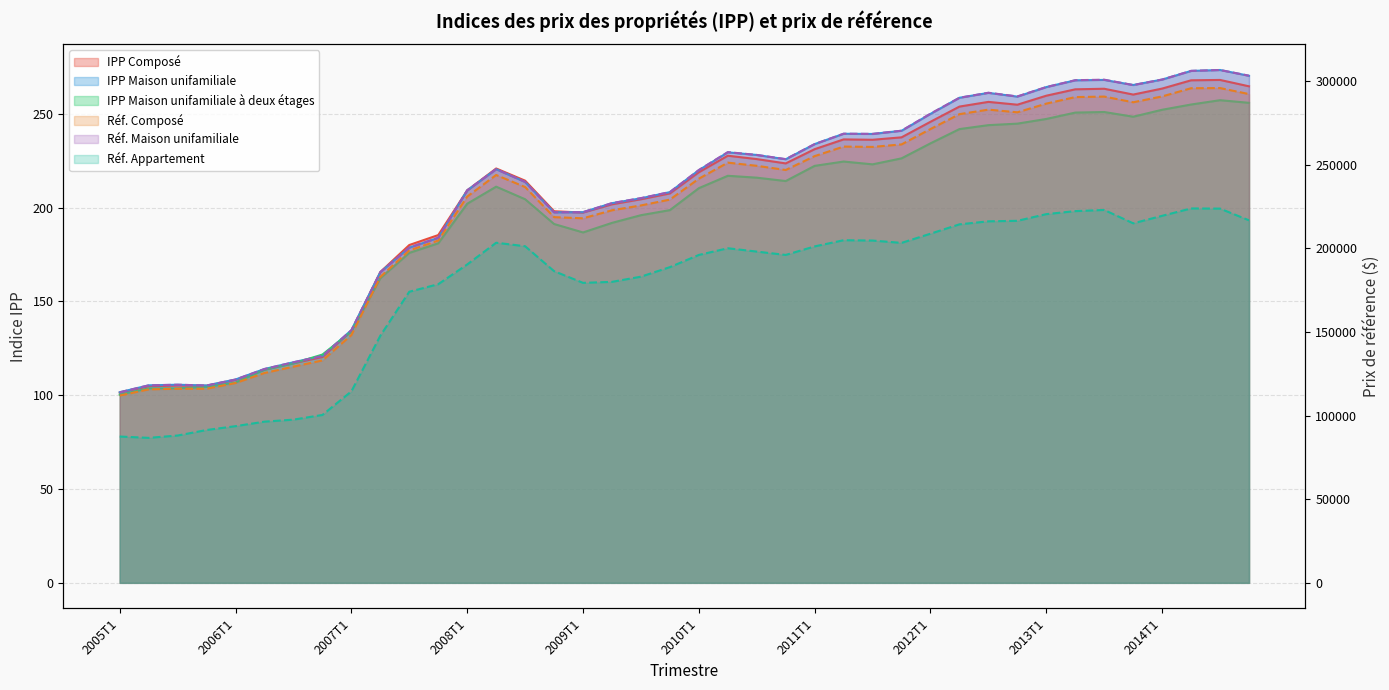

How many interior local valleys does the IPP Maison unifamiliale à deux étages series have?

4